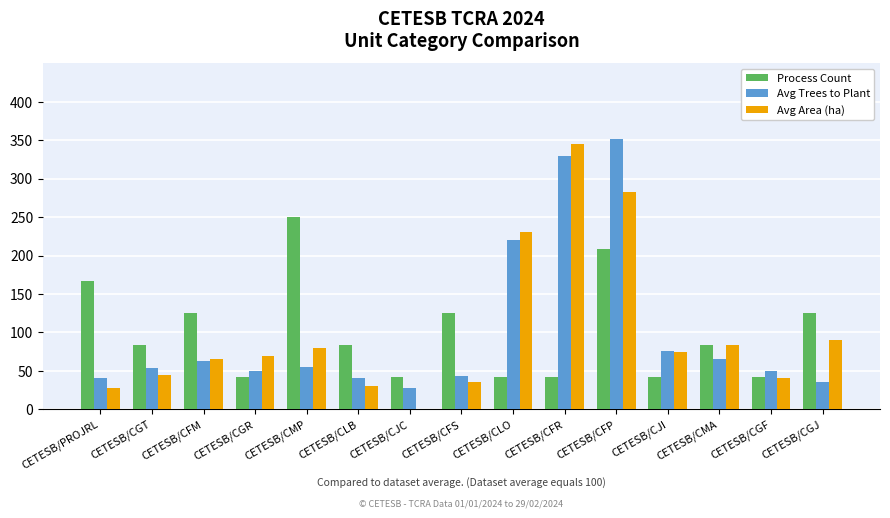

Read the Avg Area (ha) value at CETESB/CFS.

35.9